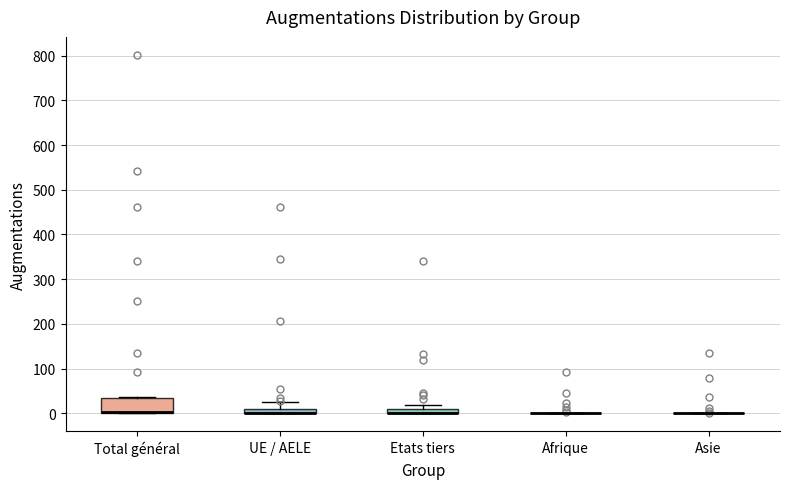

Which box is the tallest, from its lower edge to its upper edge?

Total général